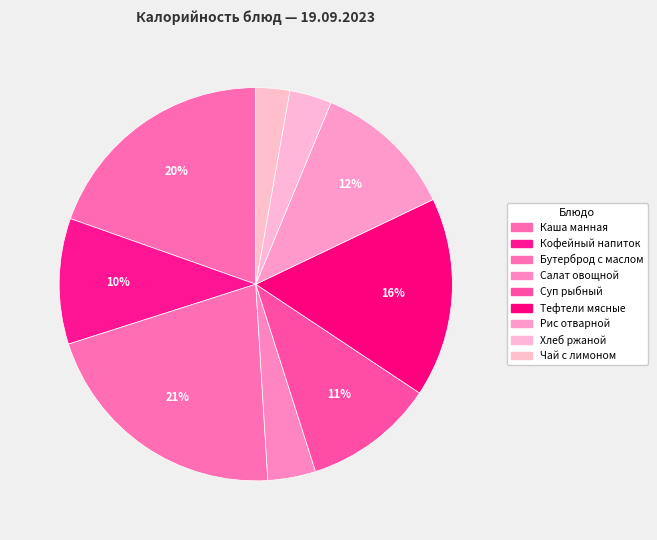

What percentage is the Хлеб ржаной slice, to the nearest percent?

3%